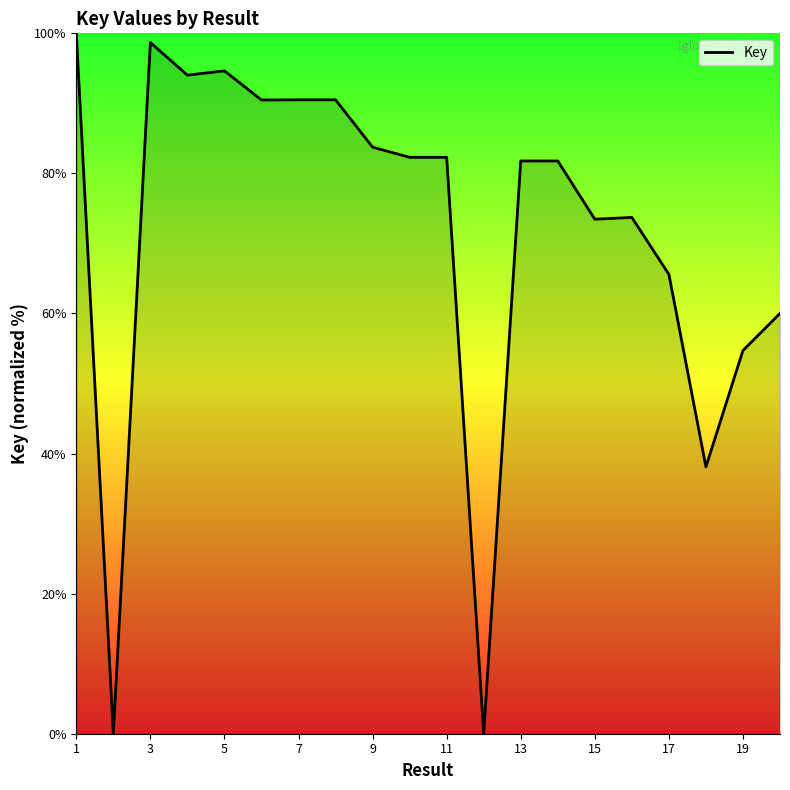

What is the difference between the maximum and minimum values?

100.0